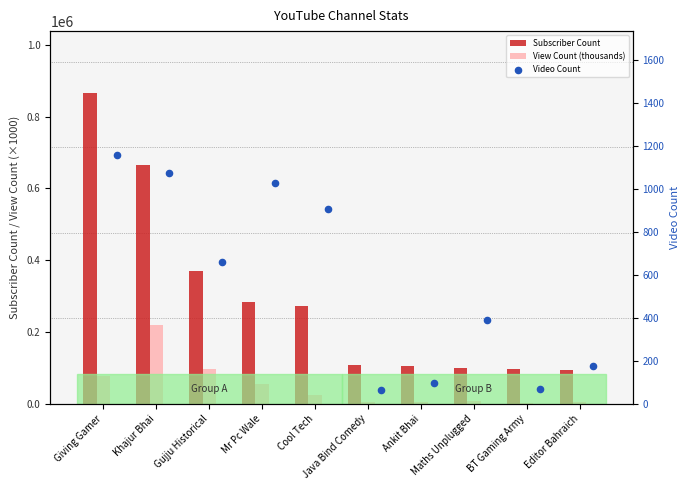

At how many categories does at least one series exceed 161503?

5